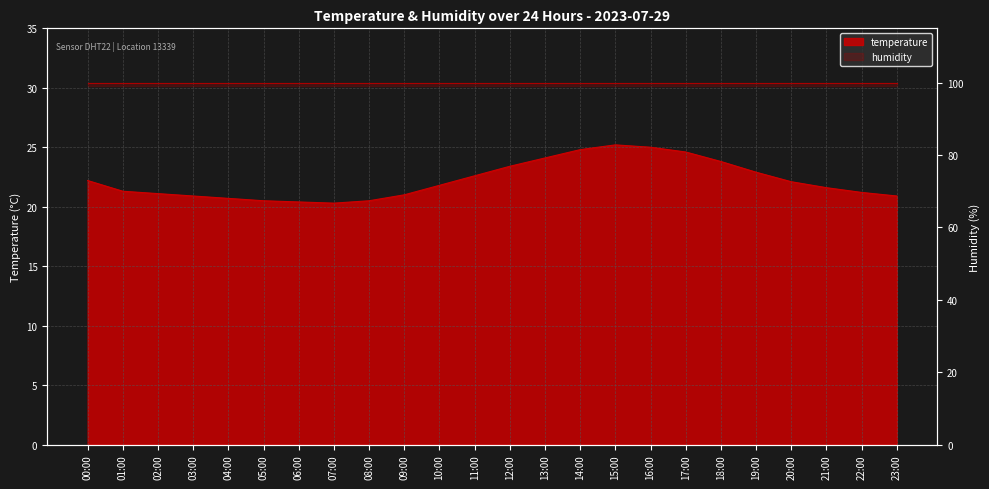

What is the ratio of the value at 22:00 to the value at 06:00?

1.0